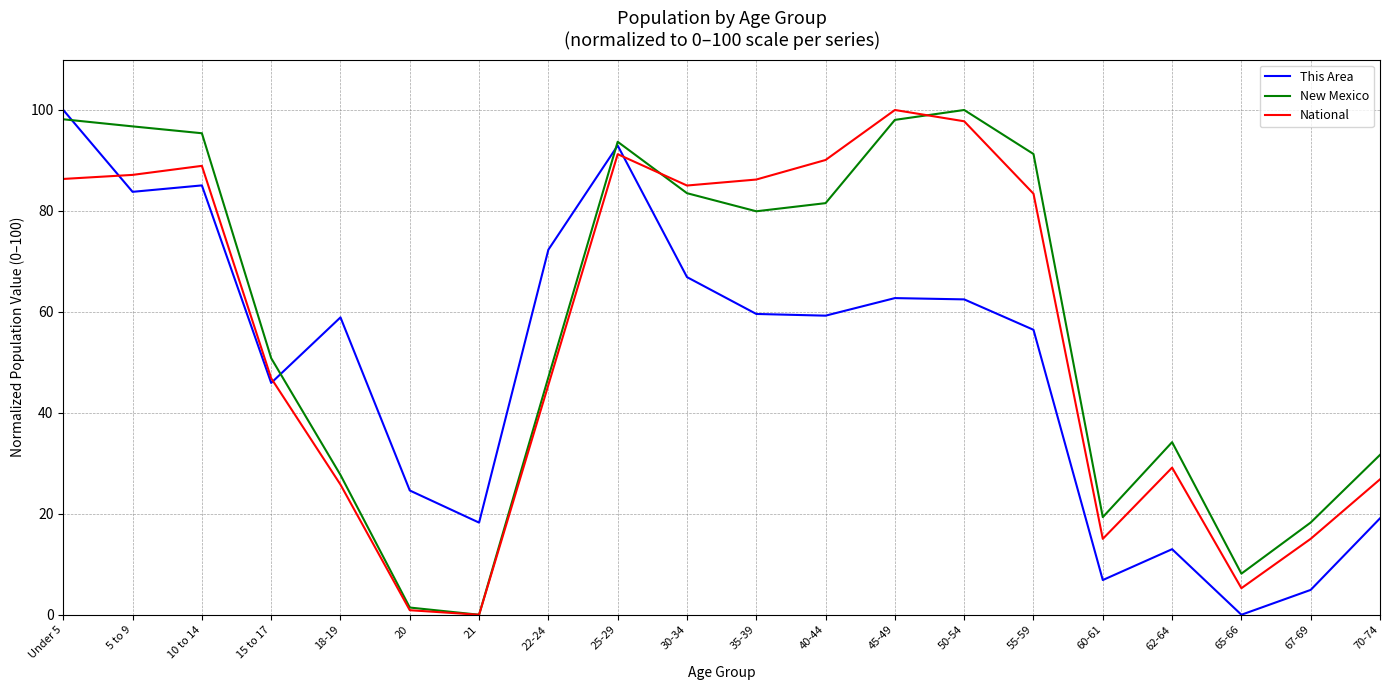

What is the total value across all series at 65-66?

13.4